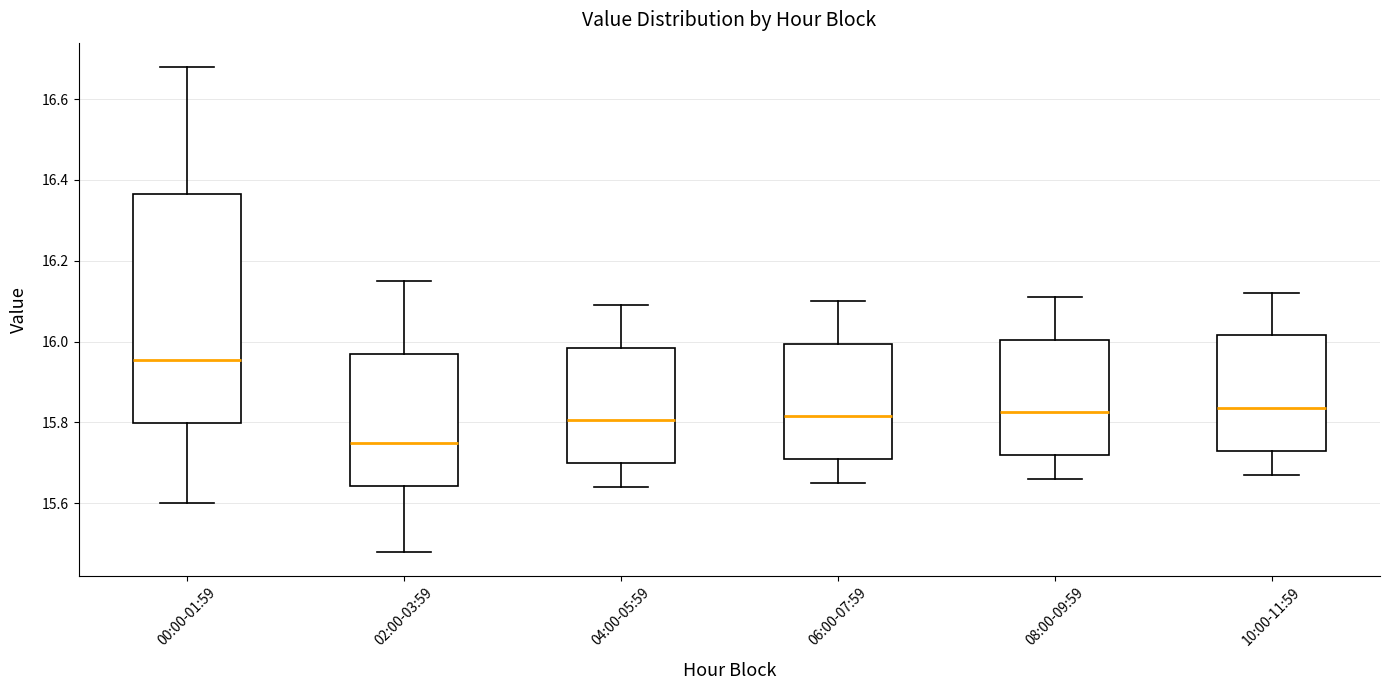

Reading left to right, read every box against the y-axis: the position of its median line, the range the box covers, and the ends of its whiskers. The values are not printed on the chart, so give them approximately, as read against the axis.

00:00-01:59: median 15.96, box 15.80 to 16.36, whiskers 15.60 to 16.68
02:00-03:59: median 15.76, box 15.64 to 15.98, whiskers 15.48 to 16.16
04:00-05:59: median 15.80, box 15.70 to 15.98, whiskers 15.64 to 16.10
06:00-07:59: median 15.82, box 15.72 to 16.00, whiskers 15.66 to 16.10
08:00-09:59: median 15.82, box 15.72 to 16.00, whiskers 15.66 to 16.12
10:00-11:59: median 15.84, box 15.74 to 16.02, whiskers 15.68 to 16.12